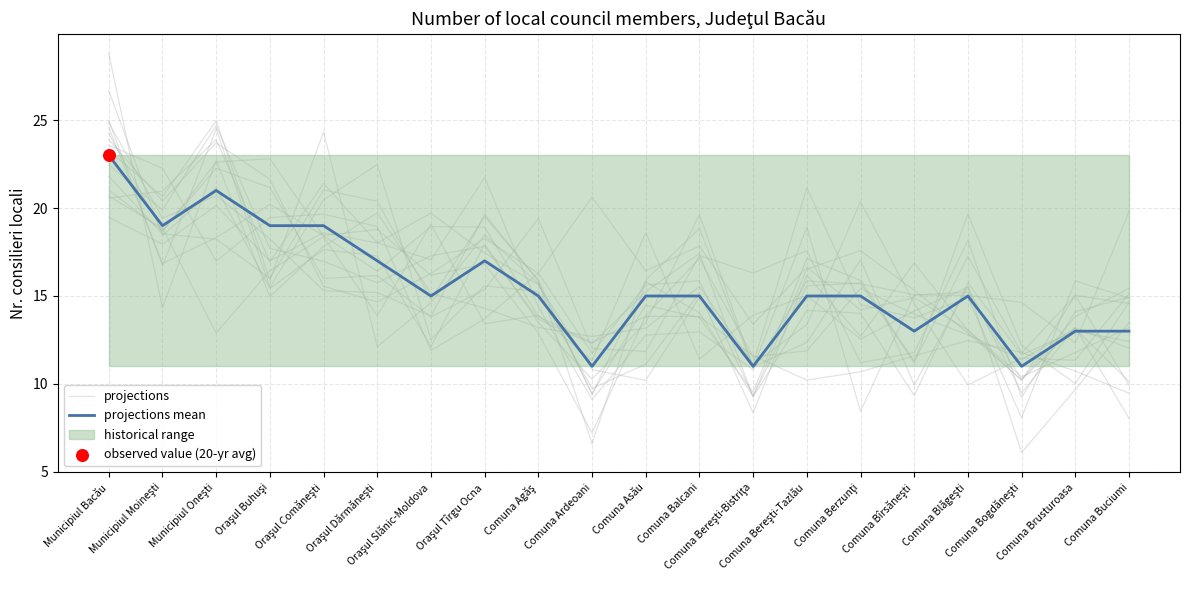

Which series contains the lowest Y value?

projections